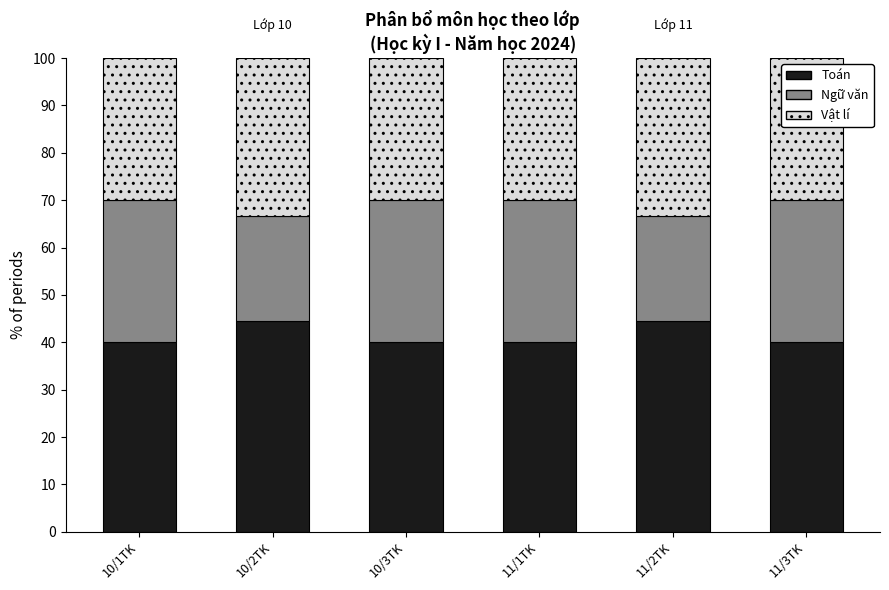

Is it true that Toán equals 27.2 at 11/2TK?

False